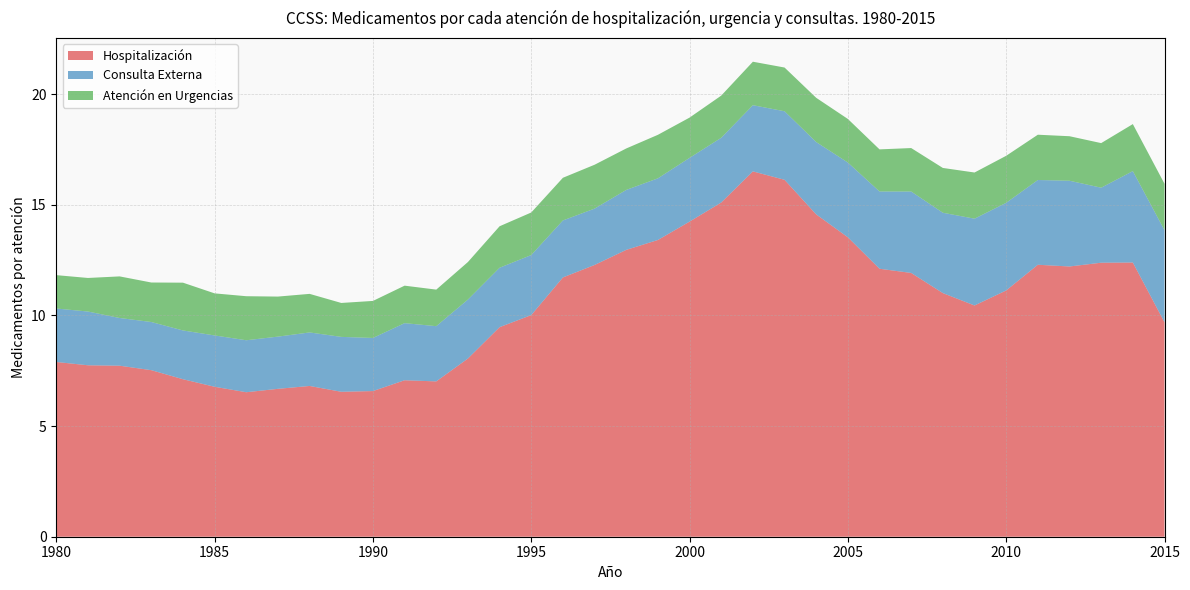

Reading left to right, transcribe all the data shown in this chart.

Hospitalización: 1980=7.9	1981=7.7	1982=7.7	1983=7.5	1984=7.1	1985=6.8	1986=6.5	1987=6.7	1988=6.8	1989=6.5	1990=6.6	1991=7.1	1992=7.0	1993=8.1	1994=9.5	1995=10.0	1996=11.7	1997=12.3	1998=13.0	1999=13.4	2000=14.2	2001=15.1	2002=16.5	2003=16.1	2004=14.6	2005=13.5	2006=12.1	2007=11.9	2008=11.0	2009=10.4	2010=11.1	2011=12.3	2012=12.2	2013=12.4	2014=12.4	2015=9.7
Consulta Externa: 1980=2.4	1981=2.4	1982=2.2	1983=2.2	1984=2.2	1985=2.3	1986=2.3	1987=2.4	1988=2.4	1989=2.5	1990=2.4	1991=2.6	1992=2.5	1993=2.7	1994=2.7	1995=2.7	1996=2.6	1997=2.5	1998=2.7	1999=2.8	2000=2.9	2001=2.9	2002=3.0	2003=3.1	2004=3.3	2005=3.4	2006=3.5	2007=3.7	2008=3.6	2009=3.9	2010=4.0	2011=3.8	2012=3.9	2013=3.4	2014=4.1	2015=4.2
Atención en Urgencias: 1980=1.5	1981=1.5	1982=1.9	1983=1.8	1984=2.2	1985=1.9	1986=2.0	1987=1.8	1988=1.7	1989=1.5	1990=1.7	1991=1.7	1992=1.7	1993=1.7	1994=1.9	1995=1.9	1996=1.9	1997=2.0	1998=1.9	1999=2.0	2000=1.8	2001=1.9	2002=2.0	2003=2.0	2004=2.0	2005=2.0	2006=1.9	2007=2.0	2008=2.0	2009=2.1	2010=2.1	2011=2.0	2012=2.0	2013=2.0	2014=2.1	2015=2.1